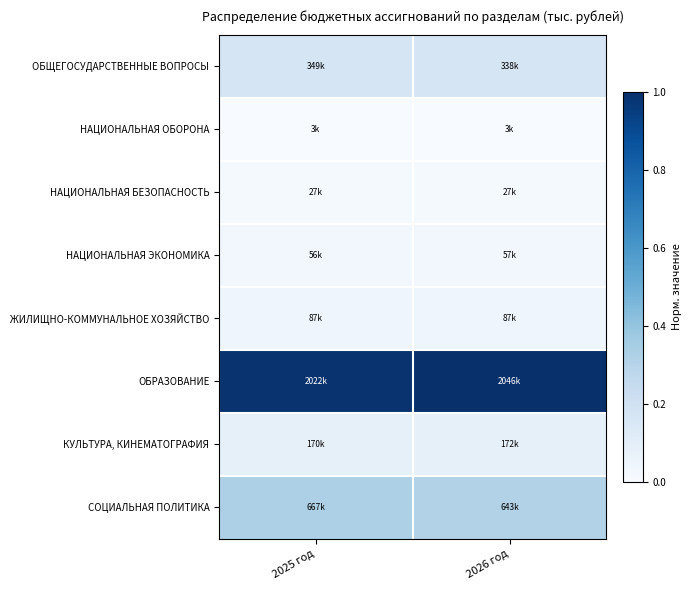

Rank the series at 2025 год from highest to lowest value.

ОБРАЗОВАНИЕ, СОЦИАЛЬНАЯ ПОЛИТИКА, ОБЩЕГОСУДАРСТВЕННЫЕ ВОПРОСЫ, КУЛЬТУРА, КИНЕМАТОГРАФИЯ, ЖИЛИЩНО-КОММУНАЛЬНОЕ ХОЗЯЙСТВО, НАЦИОНАЛЬНАЯ ЭКОНОМИКА, НАЦИОНАЛЬНАЯ БЕЗОПАСНОСТЬ, НАЦИОНАЛЬНАЯ ОБОРОНА